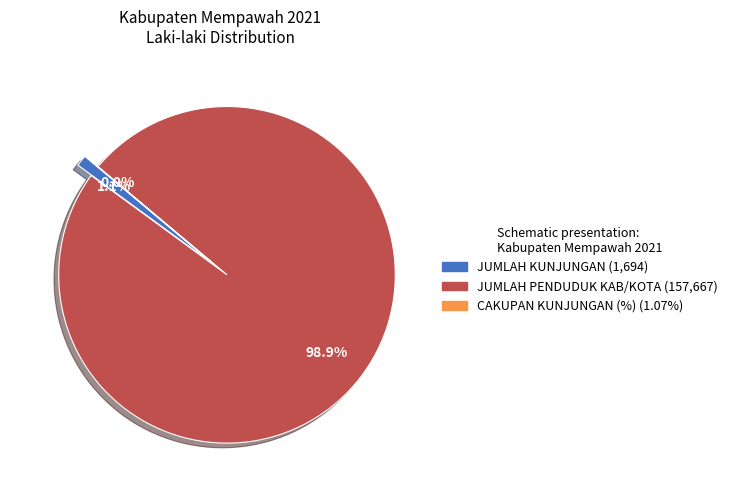

To the nearest percent, what is the average slice percentage?

33%